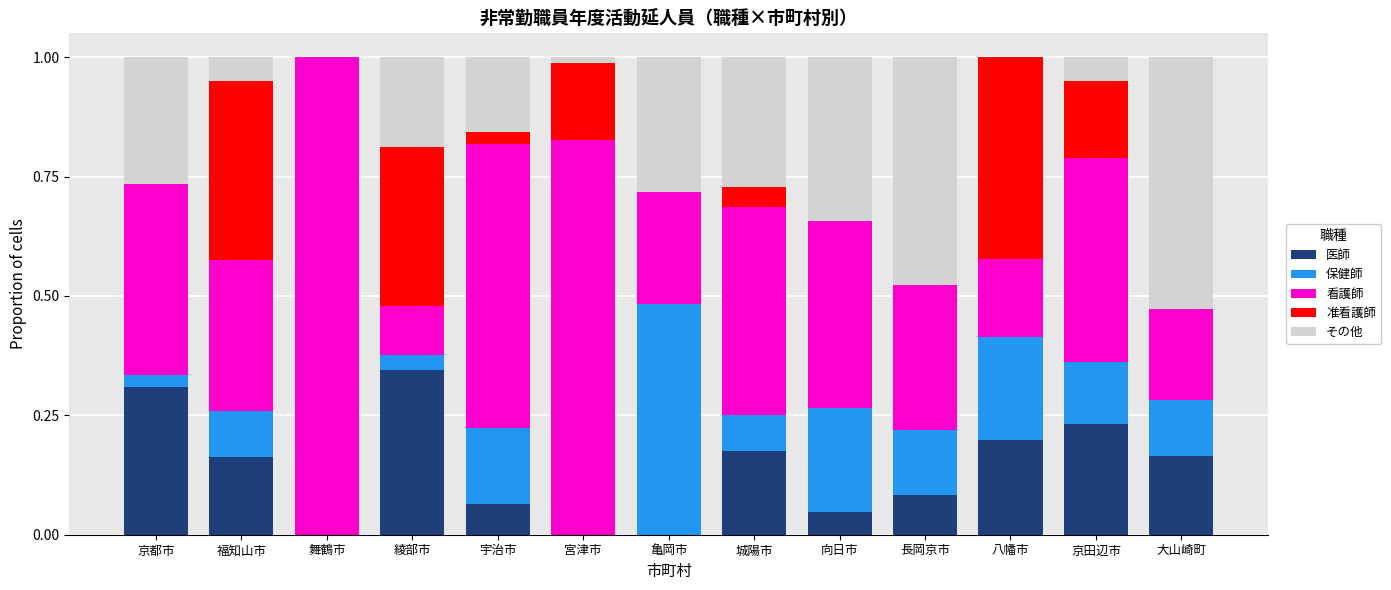

What is the total value across all series at 八幡市?

1.0